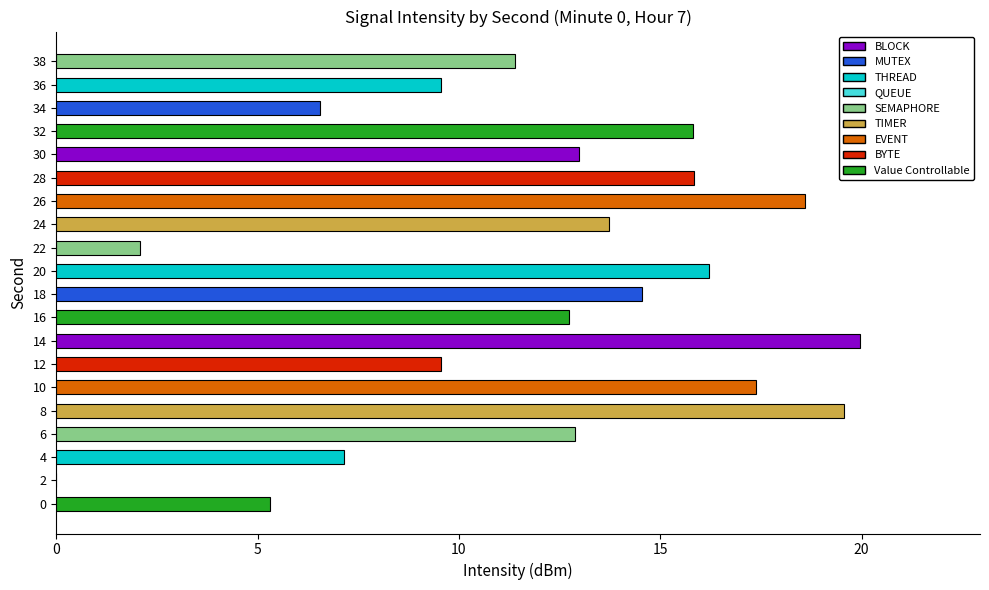

Are the bars horizontal?

Yes